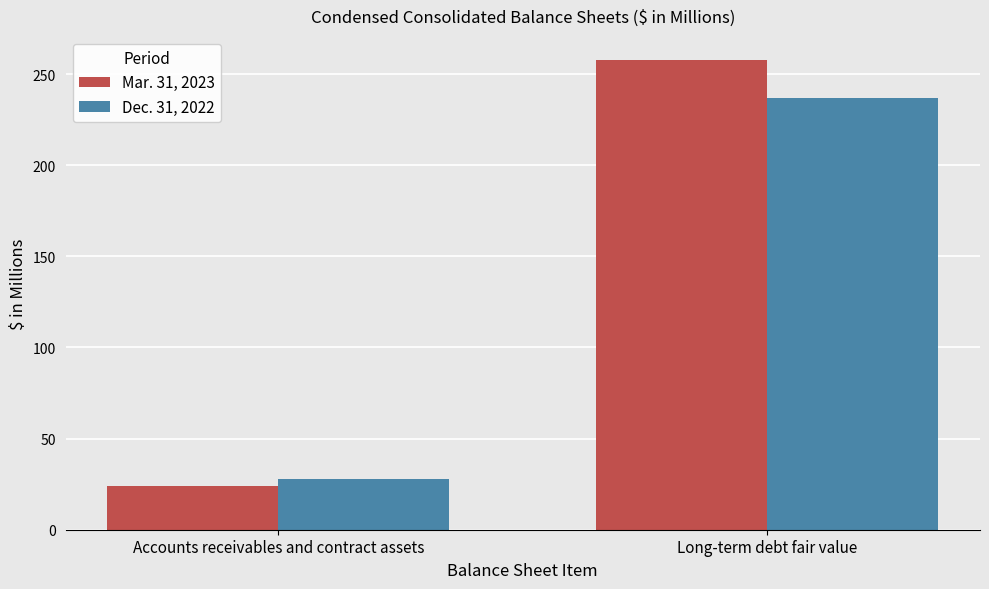

Reading right to left, extract all data points from this chart.

Mar. 31, 2023: Long-term debt fair value=258	Accounts receivables and contract assets=24
Dec. 31, 2022: Long-term debt fair value=237	Accounts receivables and contract assets=28